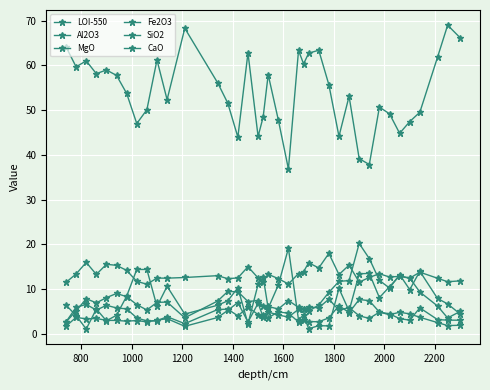

What is the sum of all Al2O3 values?

503.7